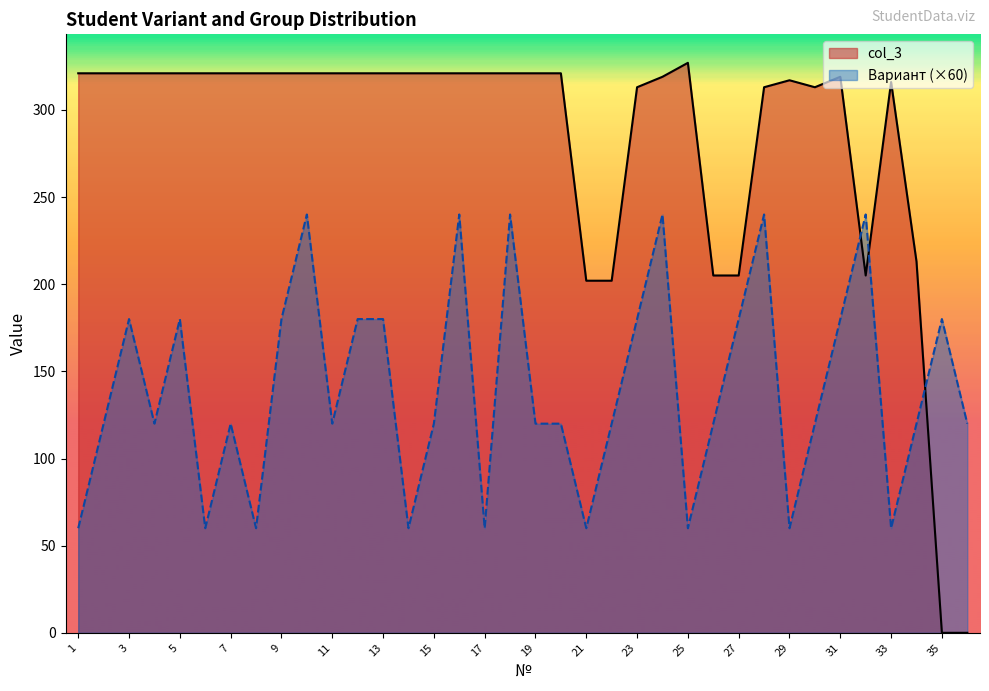

Where is the first local maximum for Вариант?

3